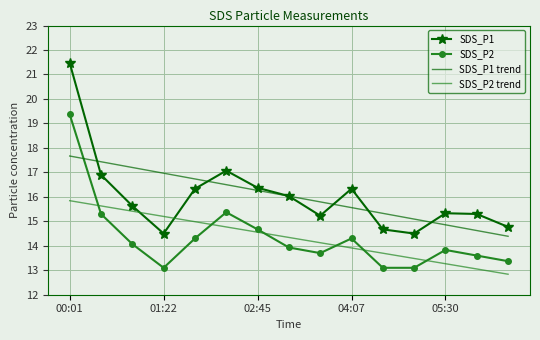

Rank the series by their maximum value, from lowest to highest.

SDS_P2 trend, SDS_P1 trend, SDS_P2, SDS_P1